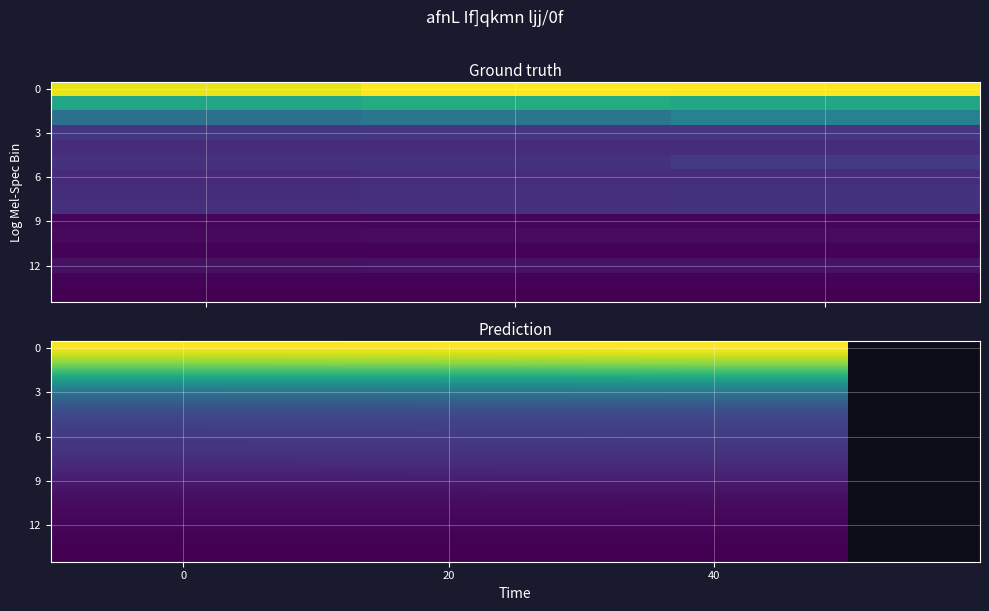

What is the difference between the highest and lowest values at 20?

0.7